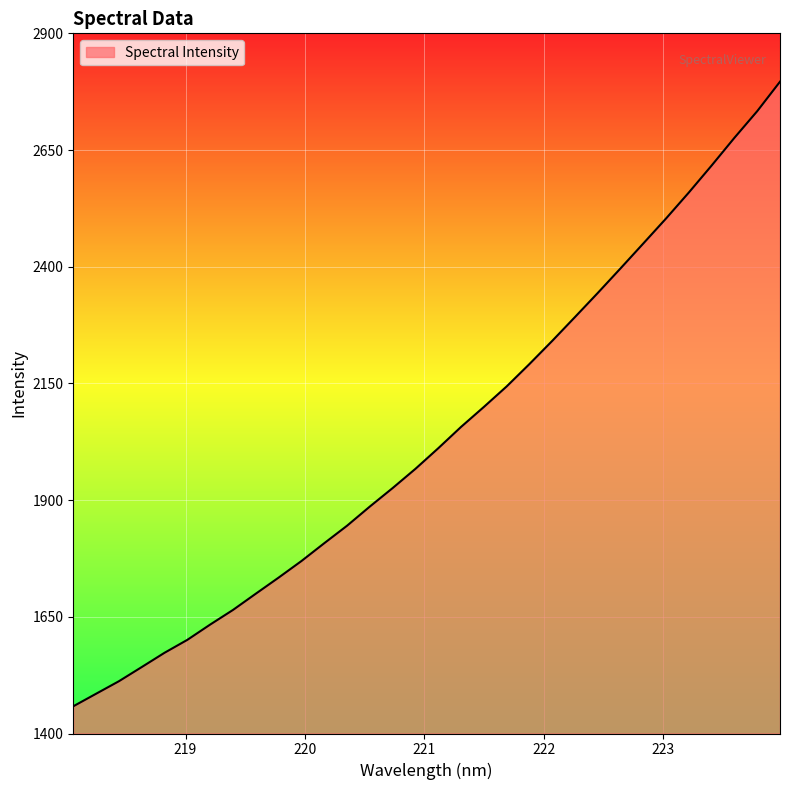

What is the sum of all values?

65217.2